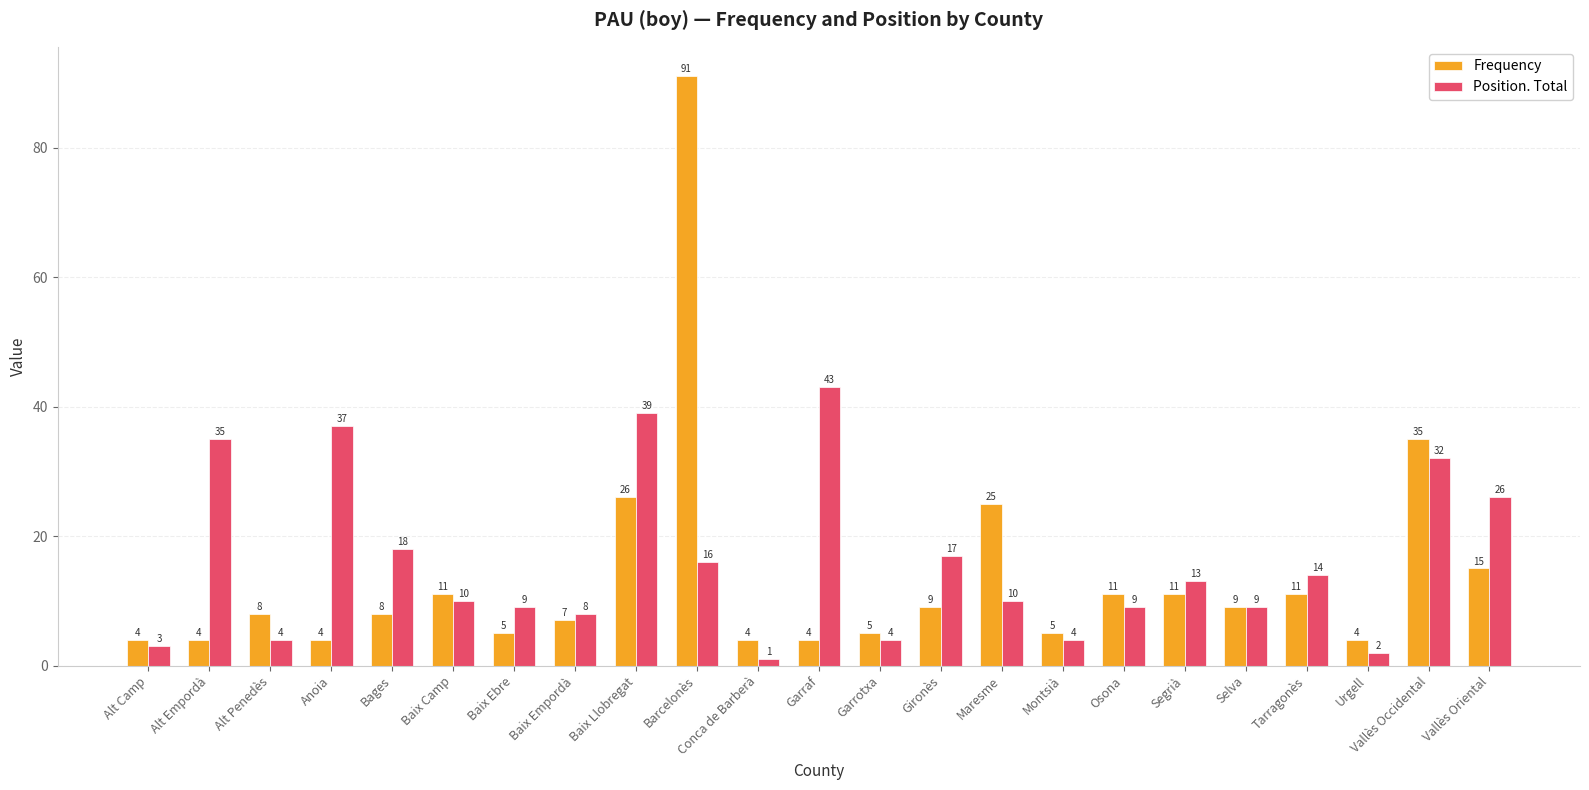

What is the sum of the Position. Total values at Vallès Oriental and Baix Camp?

36